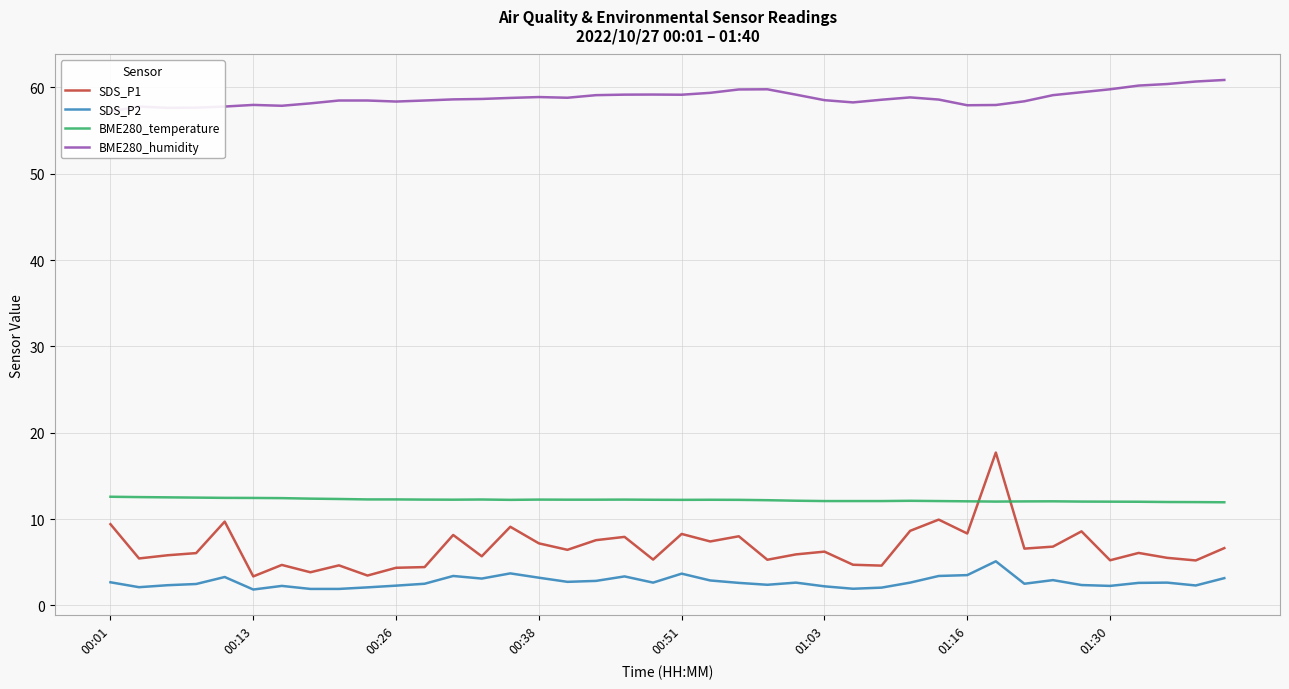

What is the maximum value shown in the chart?

60.9